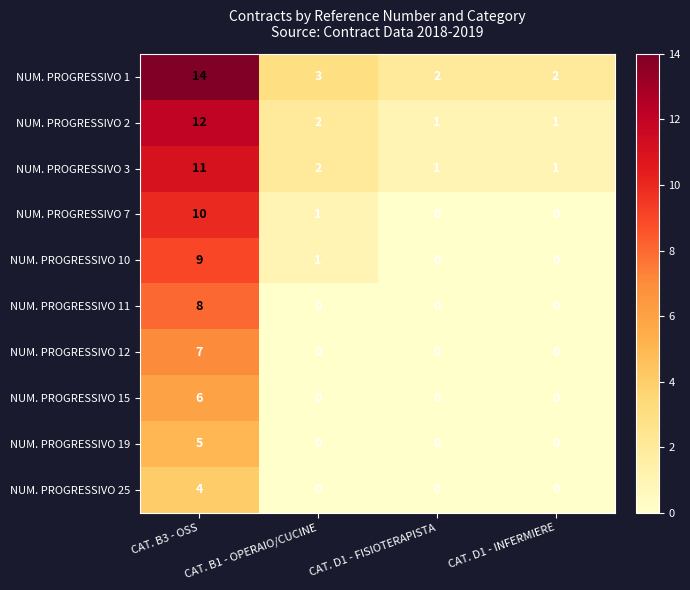

What is the difference between the highest and lowest values at CAT. B3 - OSS?

10